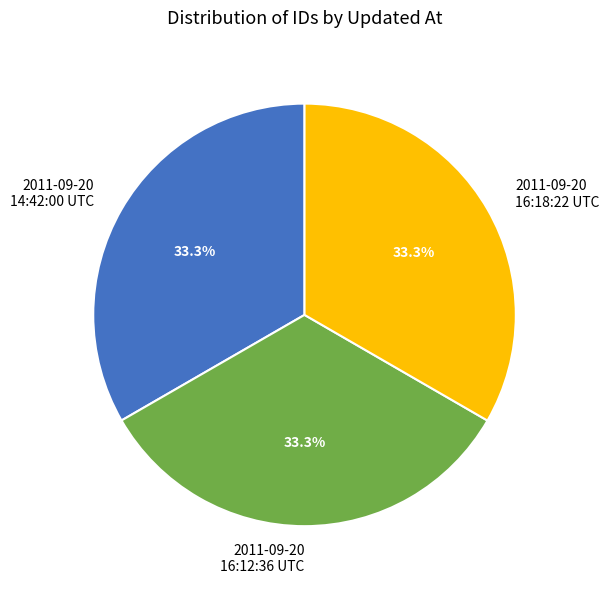

Is there any slice that represents more than half of the pie?

No